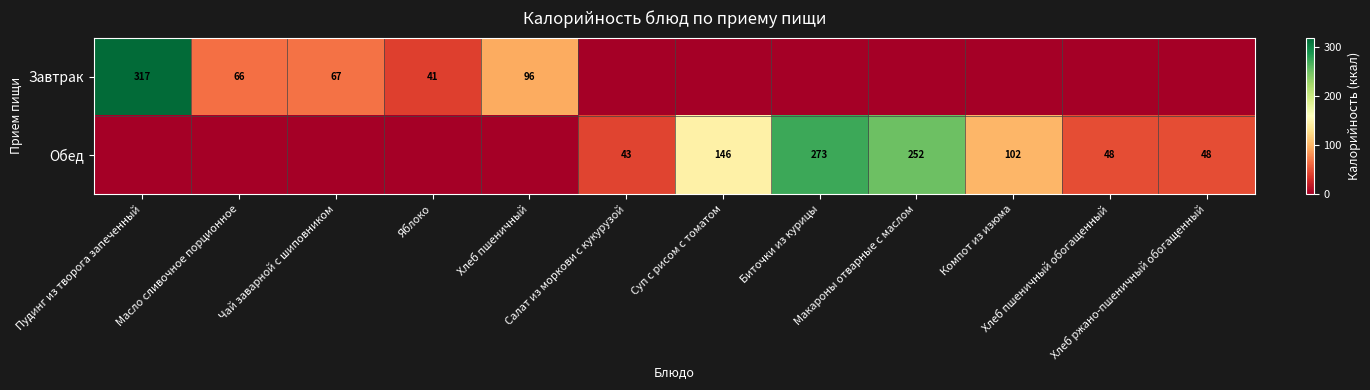

List the series in order of their peak value, highest first.

Завтрак, Обед